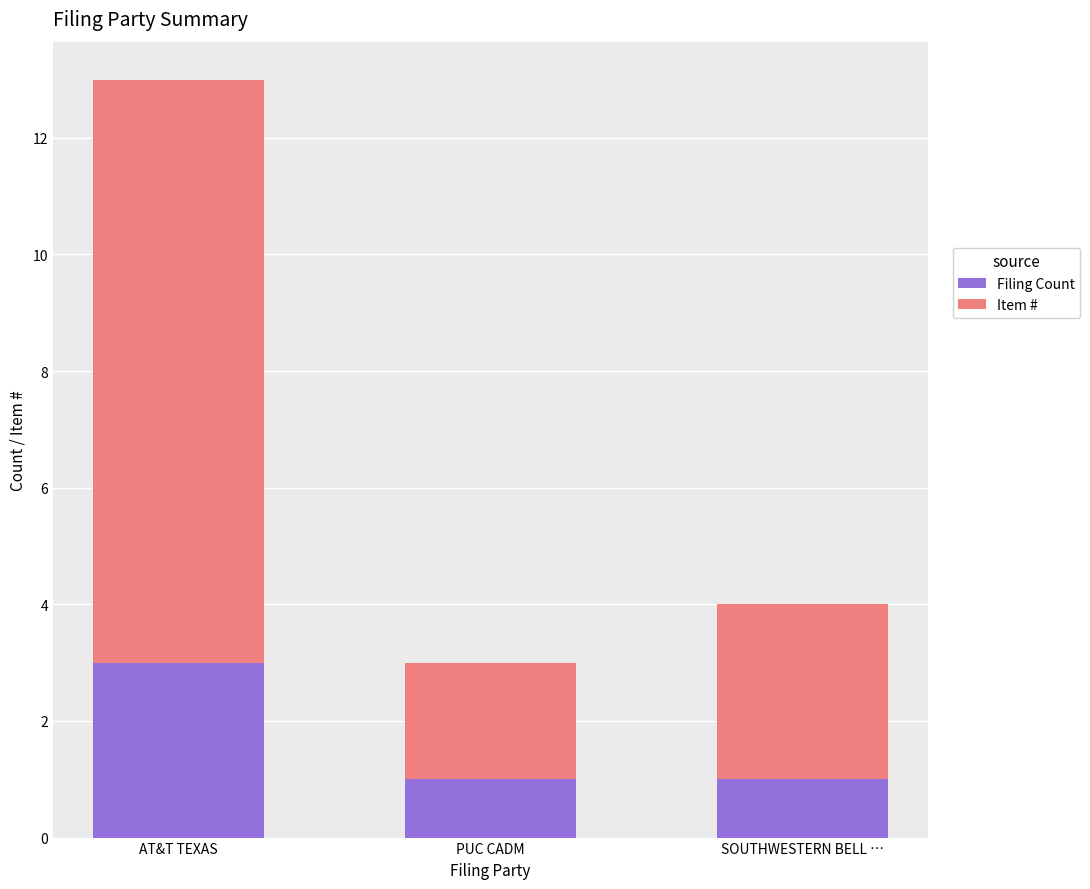

At which category is the sum across all series the highest?

AT&T TEXAS